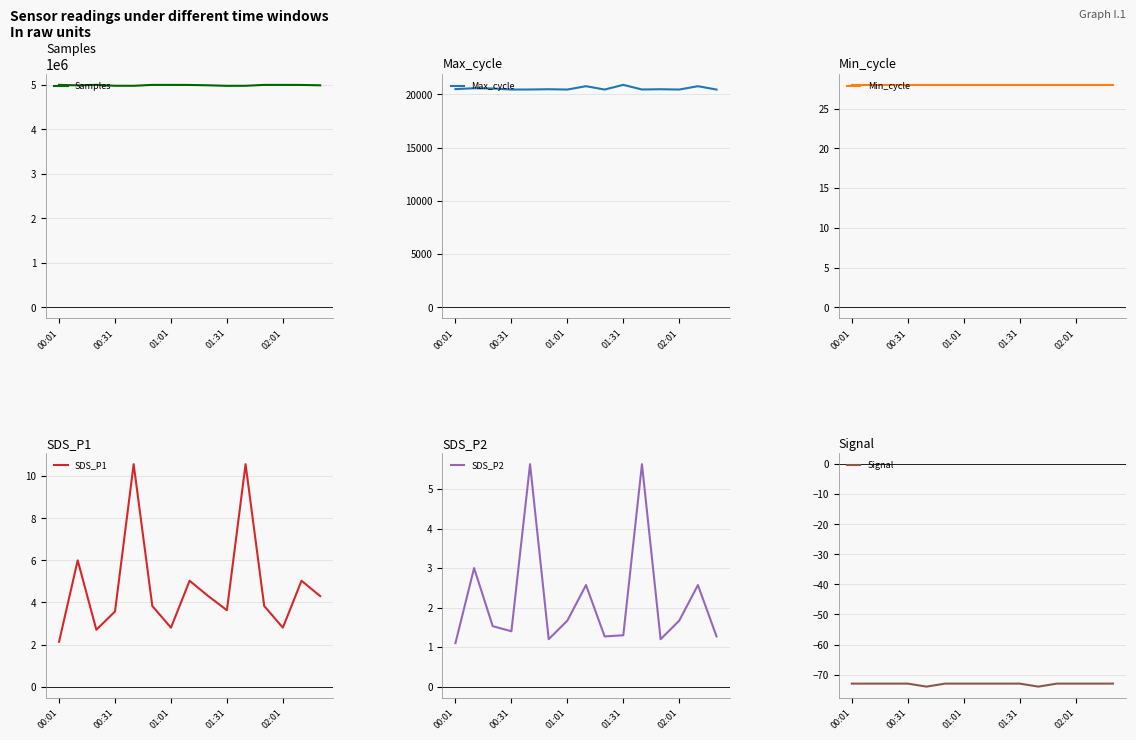

The Min_cycle series shows 46.3 at 5. True or false?

False